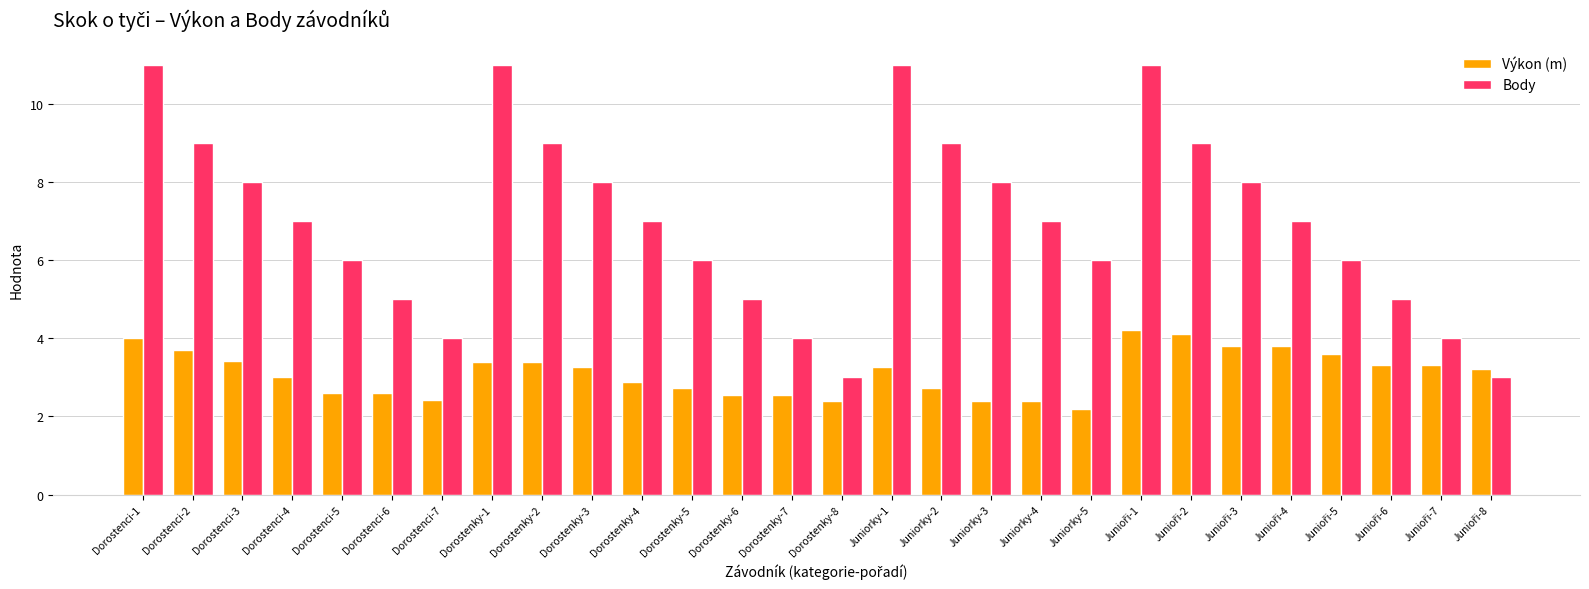

Reading left to right, transcribe all the data shown in this chart.

Výkon (m): 4.0	3.7	3.4	3.0	2.6	2.6	2.4	3.4	3.4	3.3	2.9	2.7	2.6	2.6	2.4	3.3	2.7	2.4	2.4	2.2	4.2	4.1	3.8	3.8	3.6	3.3	3.3	3.2
Body: 11.0	9.0	8.0	7.0	6.0	5.0	4.0	11.0	9.0	8.0	7.0	6.0	5.0	4.0	3.0	11.0	9.0	8.0	7.0	6.0	11.0	9.0	8.0	7.0	6.0	5.0	4.0	3.0